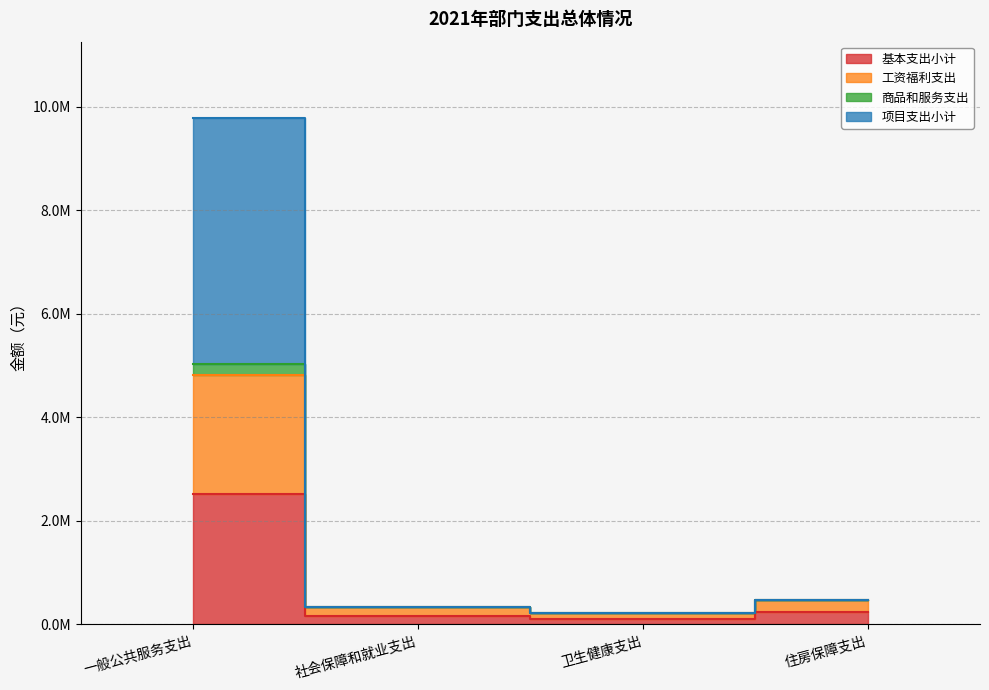

How many series are shown in this chart?

4